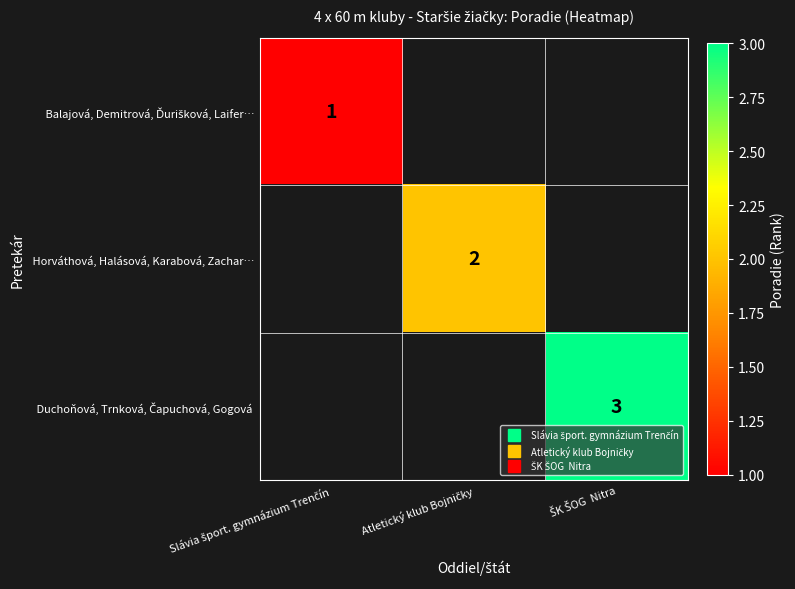

At which category does the chart reach its peak across all series?

ŠK ŠOG  Nitra